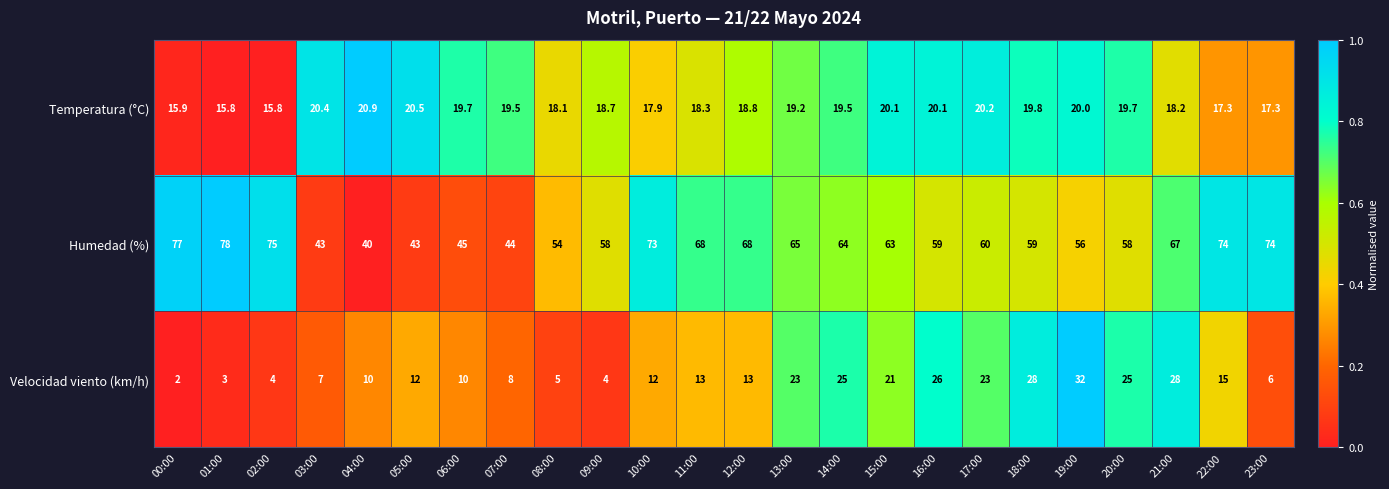

The Velocidad viento (km/h) series shows 15.0 at 22:00. True or false?

True